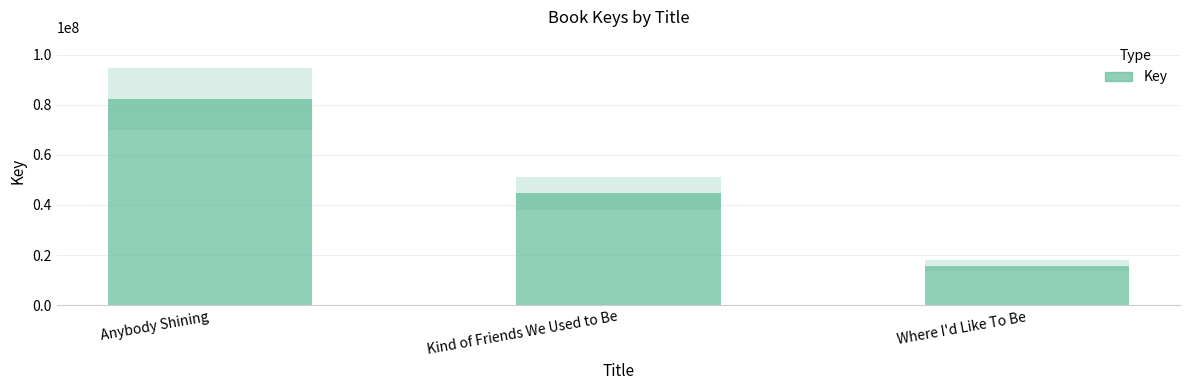

What is the greatest value displayed?

82369230